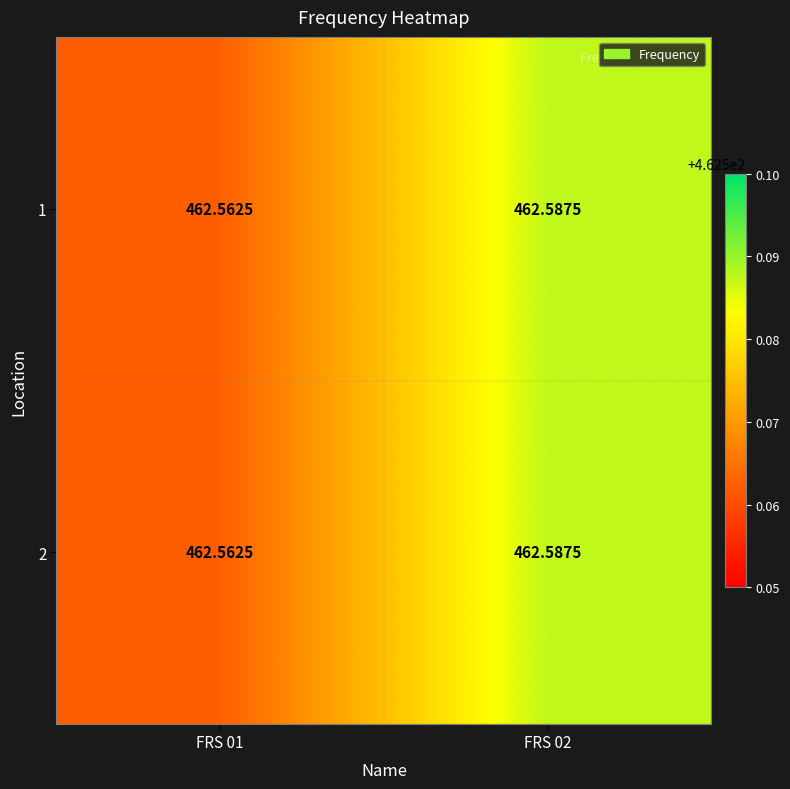

Is the value of 2 at FRS 02 greater than the value of 1 at FRS 01?

Yes